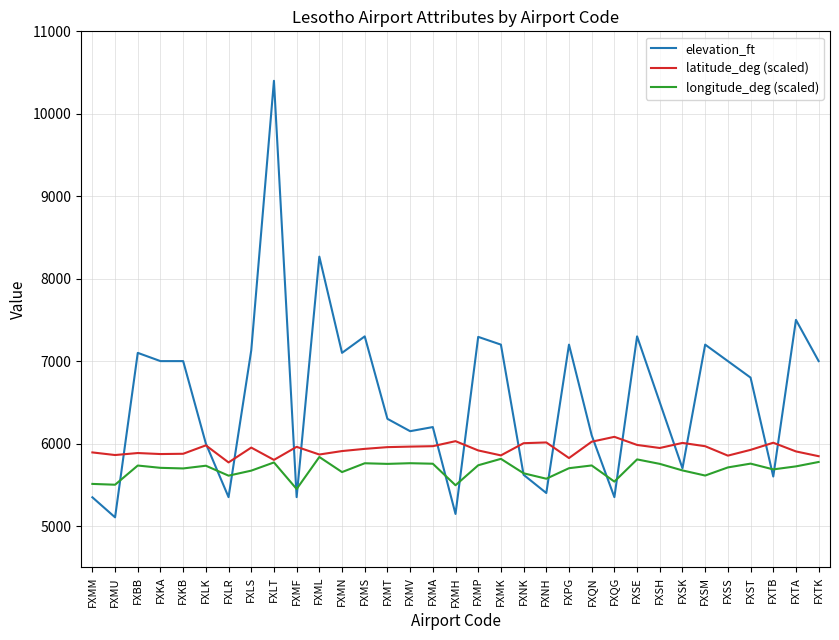

At FXQG, list the series in order from largest to smallest.

latitude_deg (scaled), longitude_deg (scaled), elevation_ft